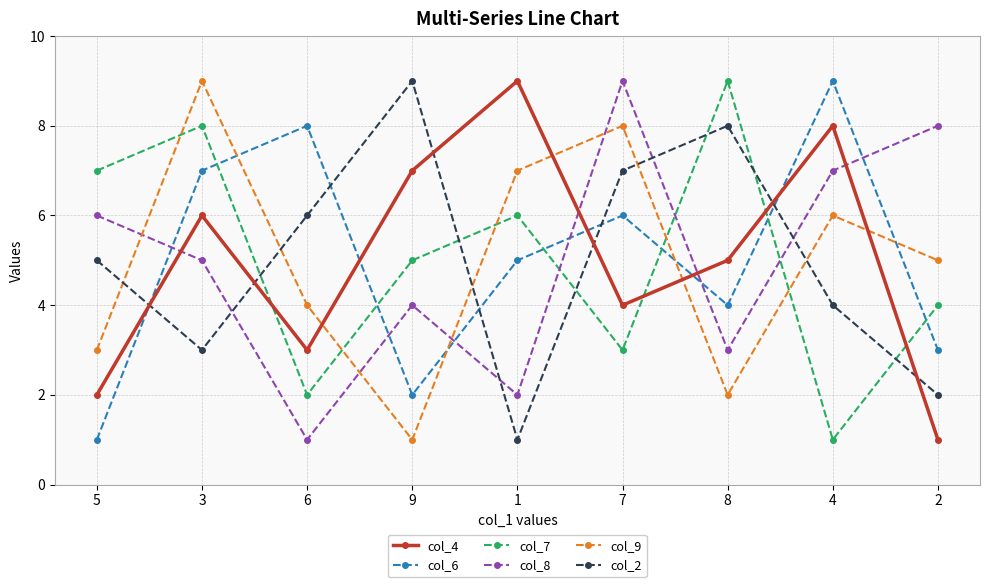

True or false: col_9 has more than 1 interior local peaks.

True